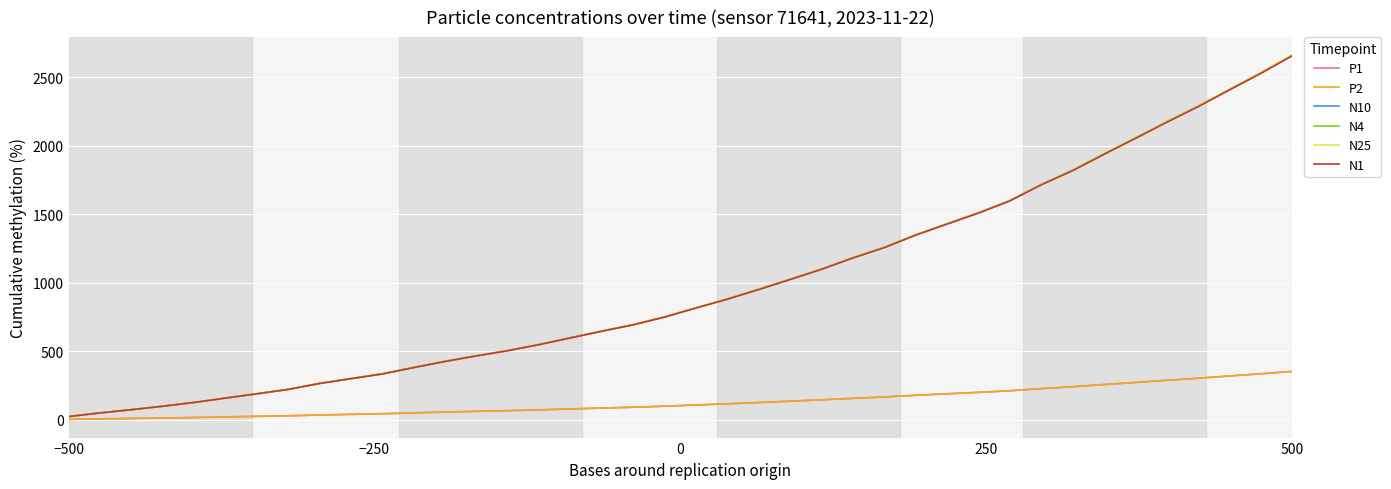

What is the difference between the second highest and minimum values in the N25 series?

2506.2